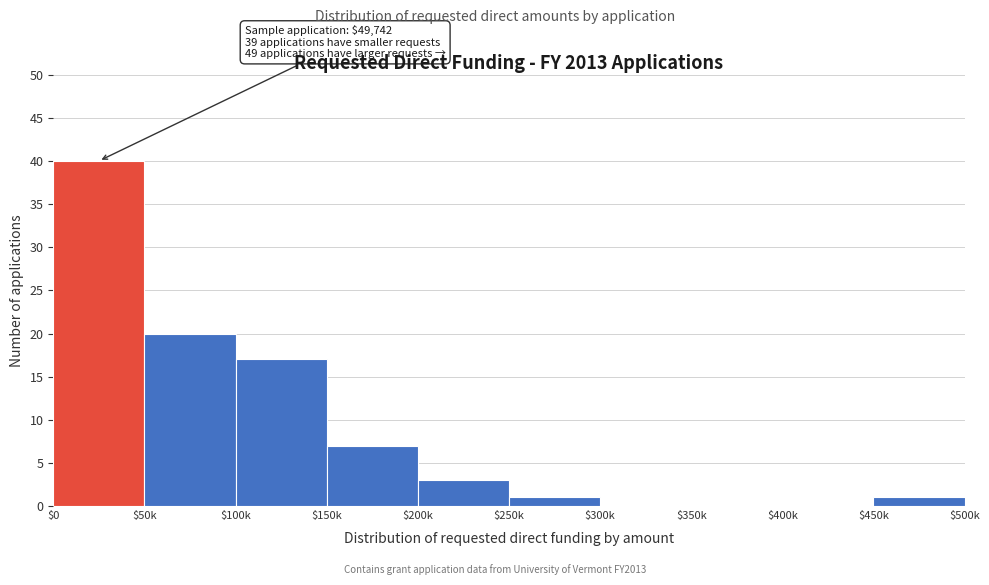

What is the maximum value shown in the chart?

40